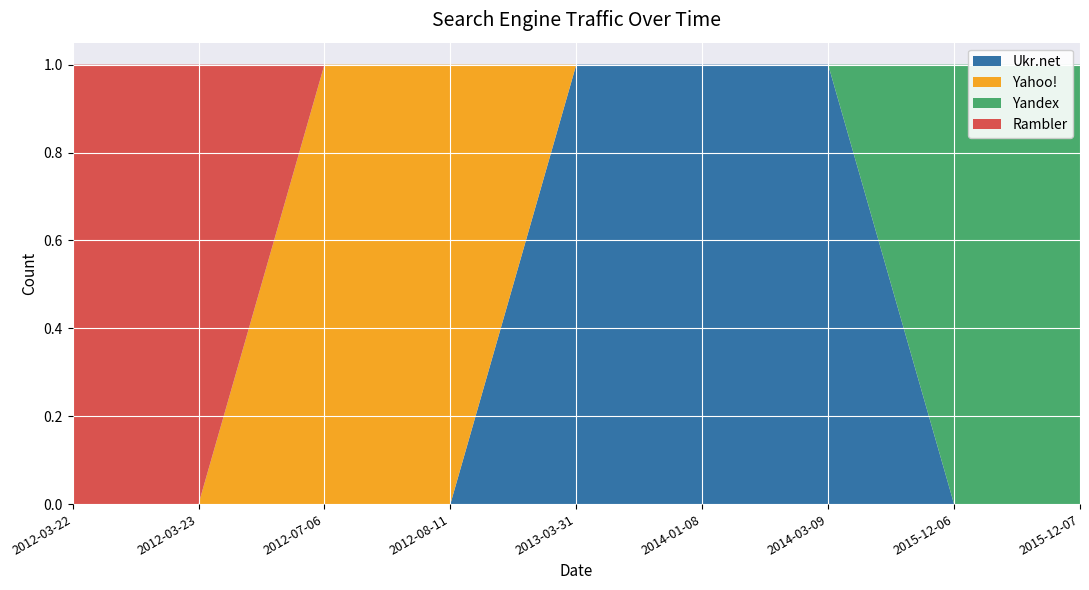

Reading right to left, what are all the values shown in this chart?

Ukr.net: 0	0	1	1	1	0	0	0	0
Yahoo!: 0	0	0	0	0	1	1	0	0
Yandex: 1	1	0	0	0	0	0	0	0
Rambler: 0	0	0	0	0	0	0	1	1